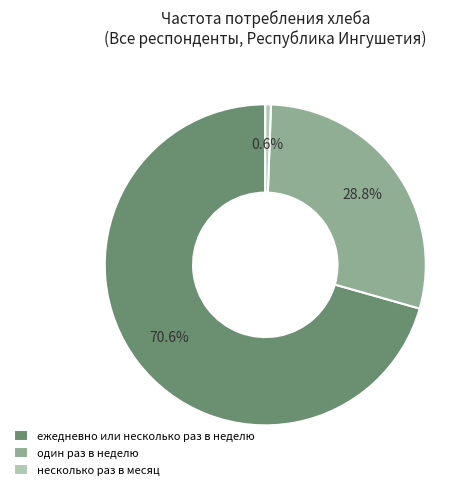

Does any single category account for the majority?

Yes